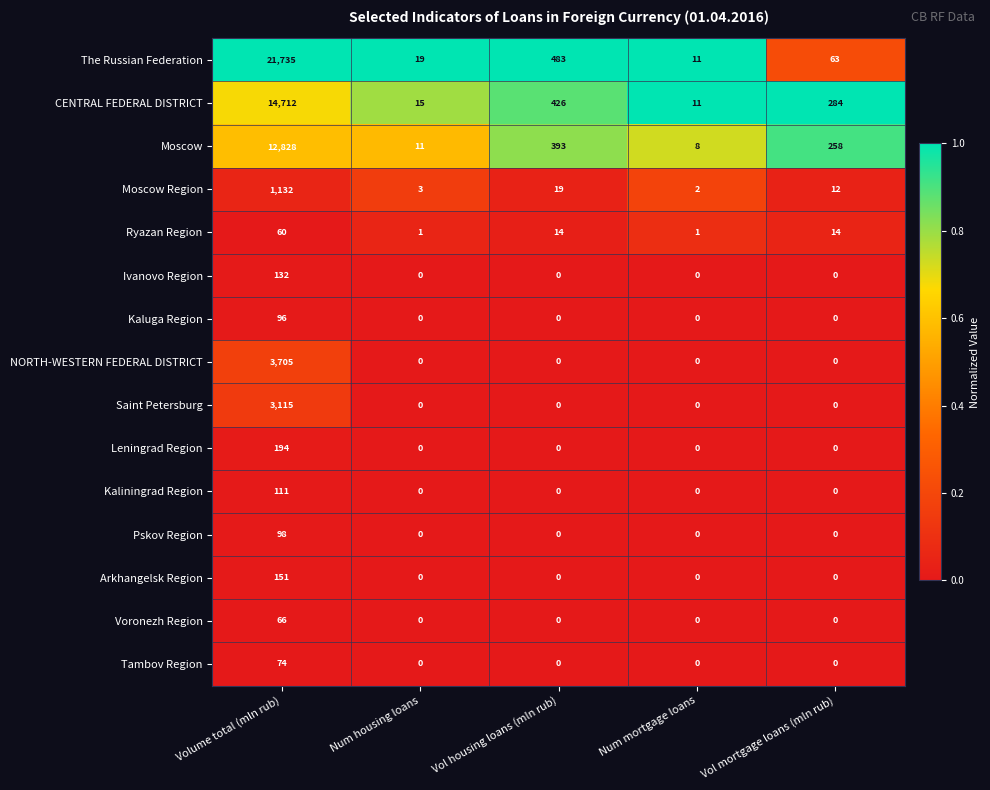

How many data points does each series have?

5